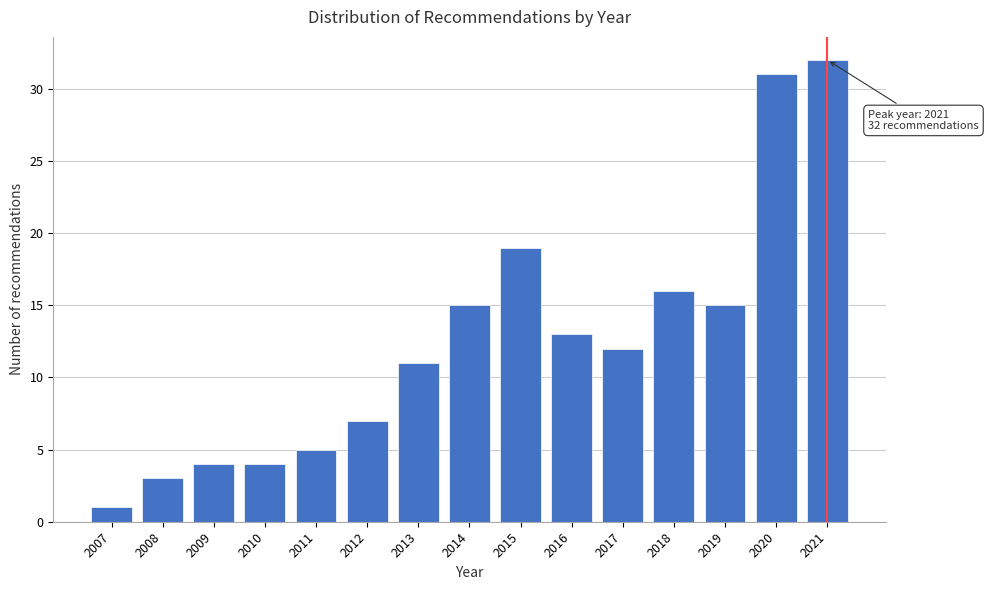

Reading left to right, what are all the values shown in this chart?

2007=1	2008=3	2009=4	2010=4	2011=5	2012=7	2013=11	2014=15	2015=19	2016=13	2017=12	2018=16	2019=15	2020=31	2021=32